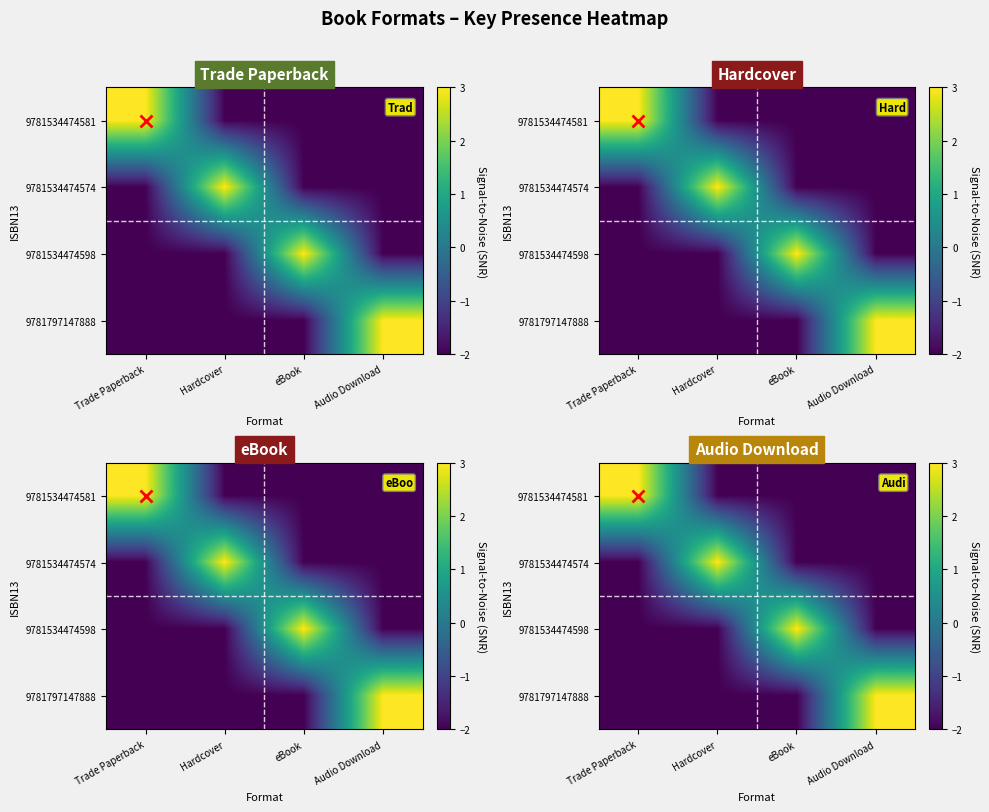

What is the sum of the 9781534474574 values at Audio Download and Trade Paperback?

-4